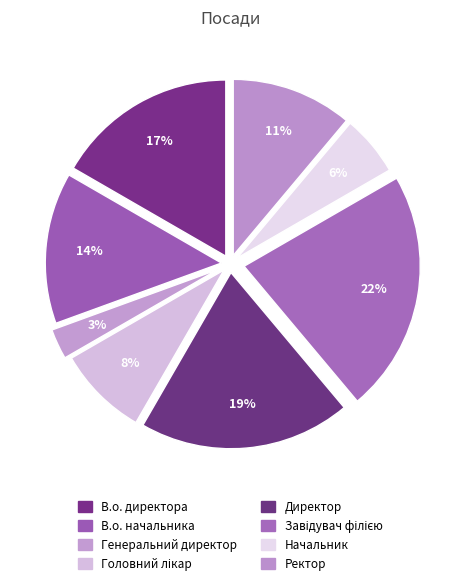

Does any single category account for the majority?

No